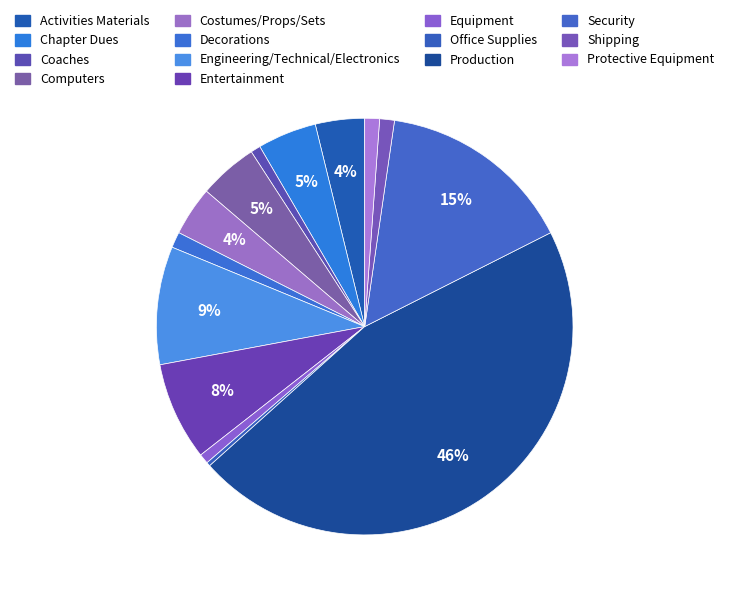

What percentage is the Production slice, to the nearest percent?

46%